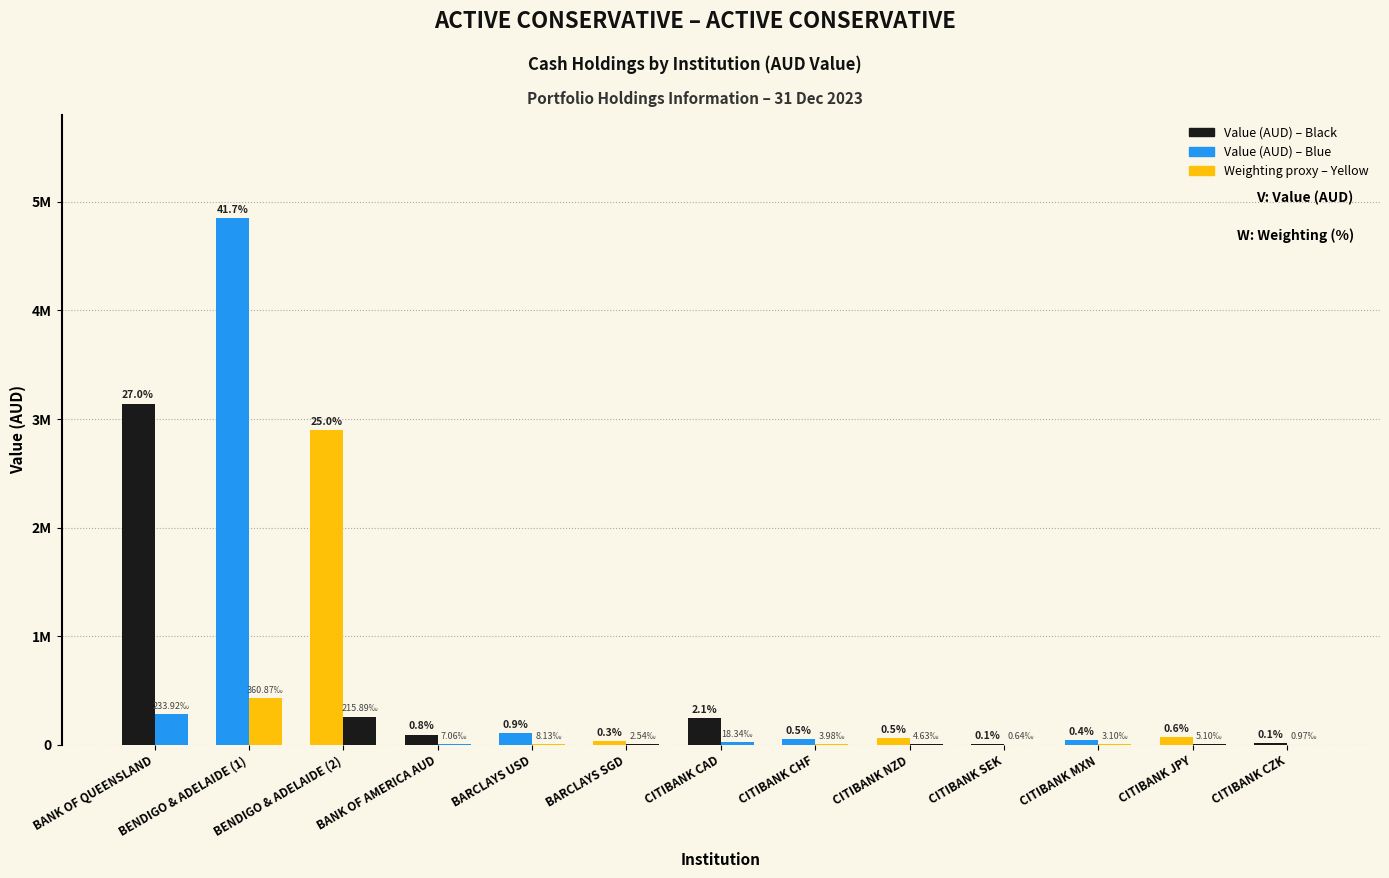

What is the total value across all series at BARCLAYS SGD?

37153.5